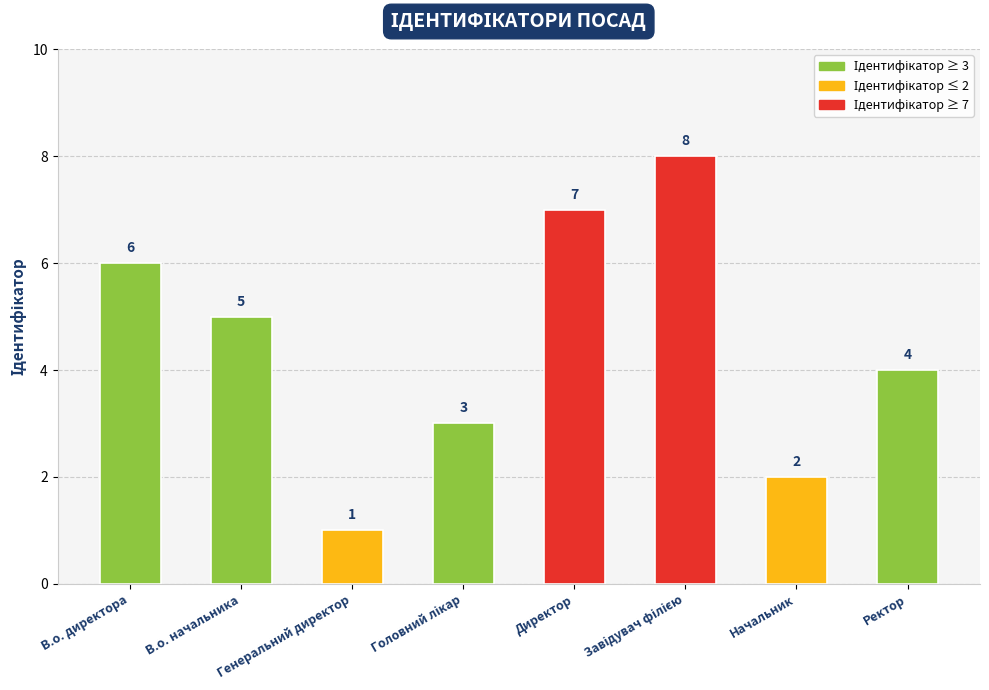

What is the smallest value displayed?

1